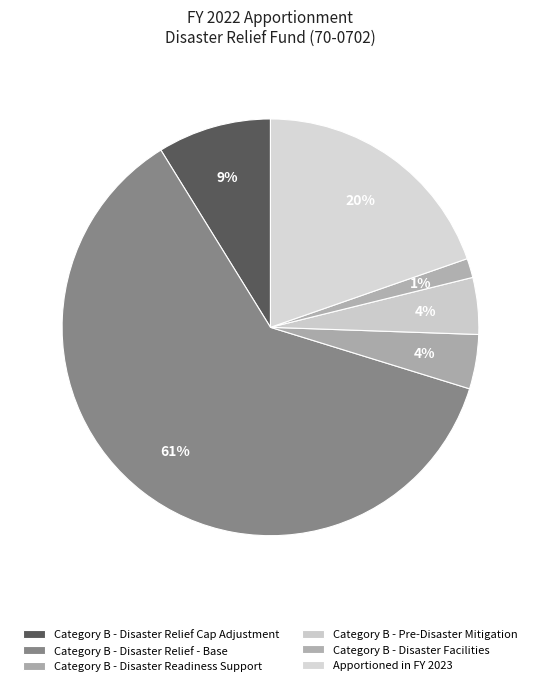

Which category accounts for the majority?

Category B - Disaster Relief - Base